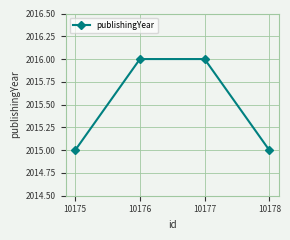

What is the smallest value displayed?

2015